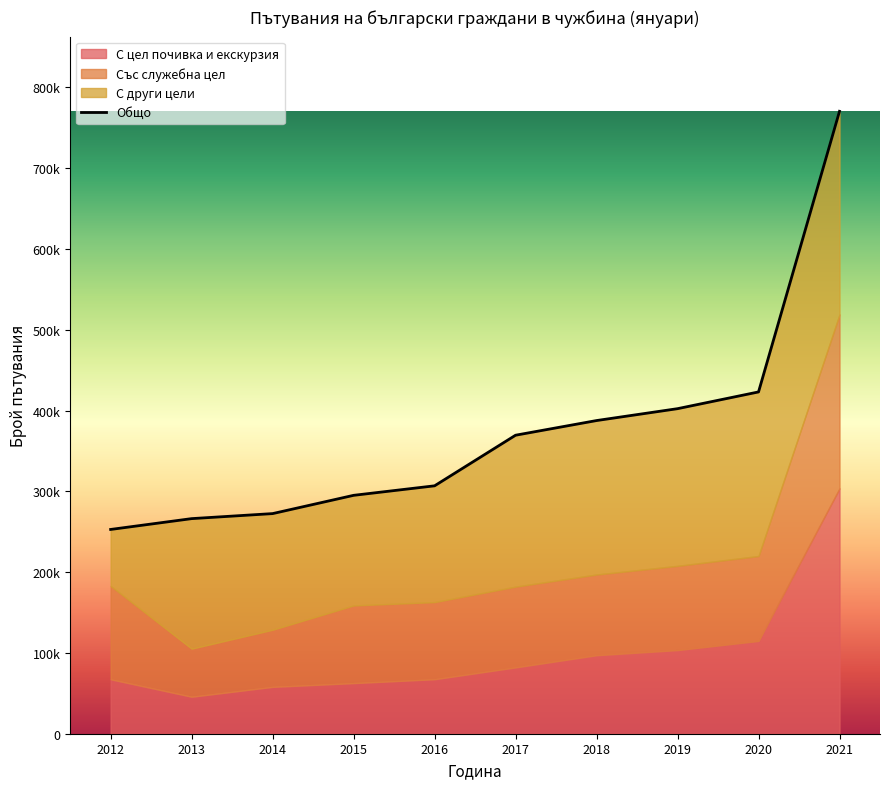

What is the greatest value displayed?

770418